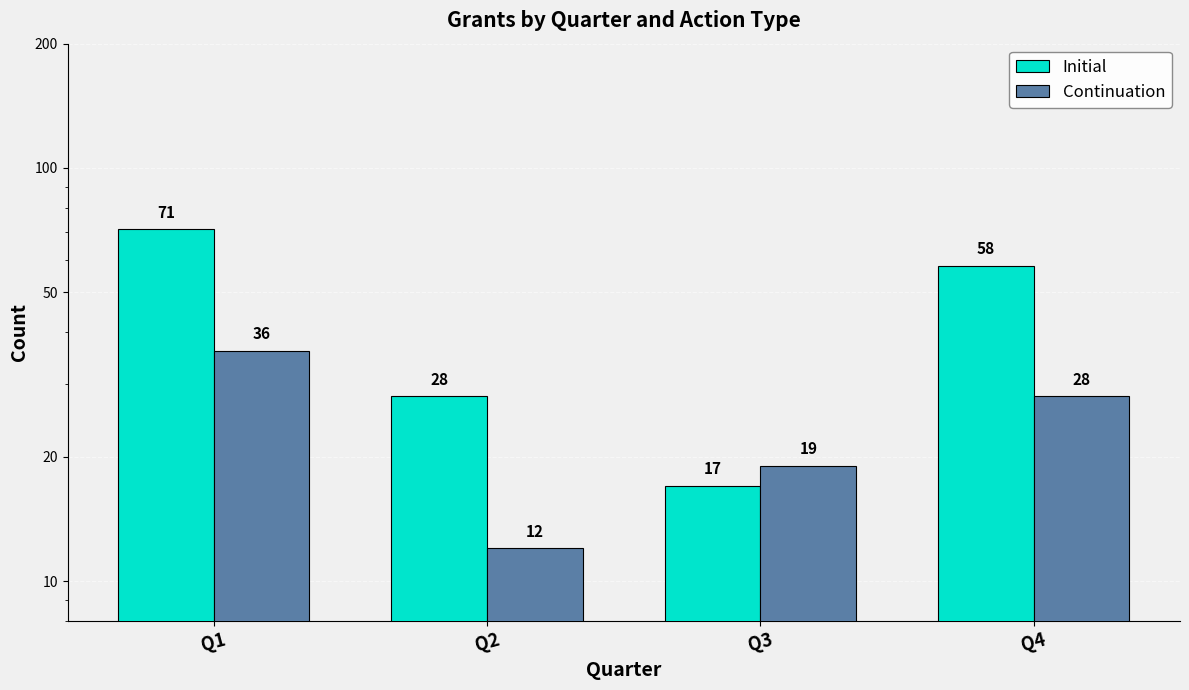

Reading right to left, transcribe all the data shown in this chart.

Initial: Q4=58	Q3=17	Q2=28	Q1=71
Continuation: Q4=28	Q3=19	Q2=12	Q1=36